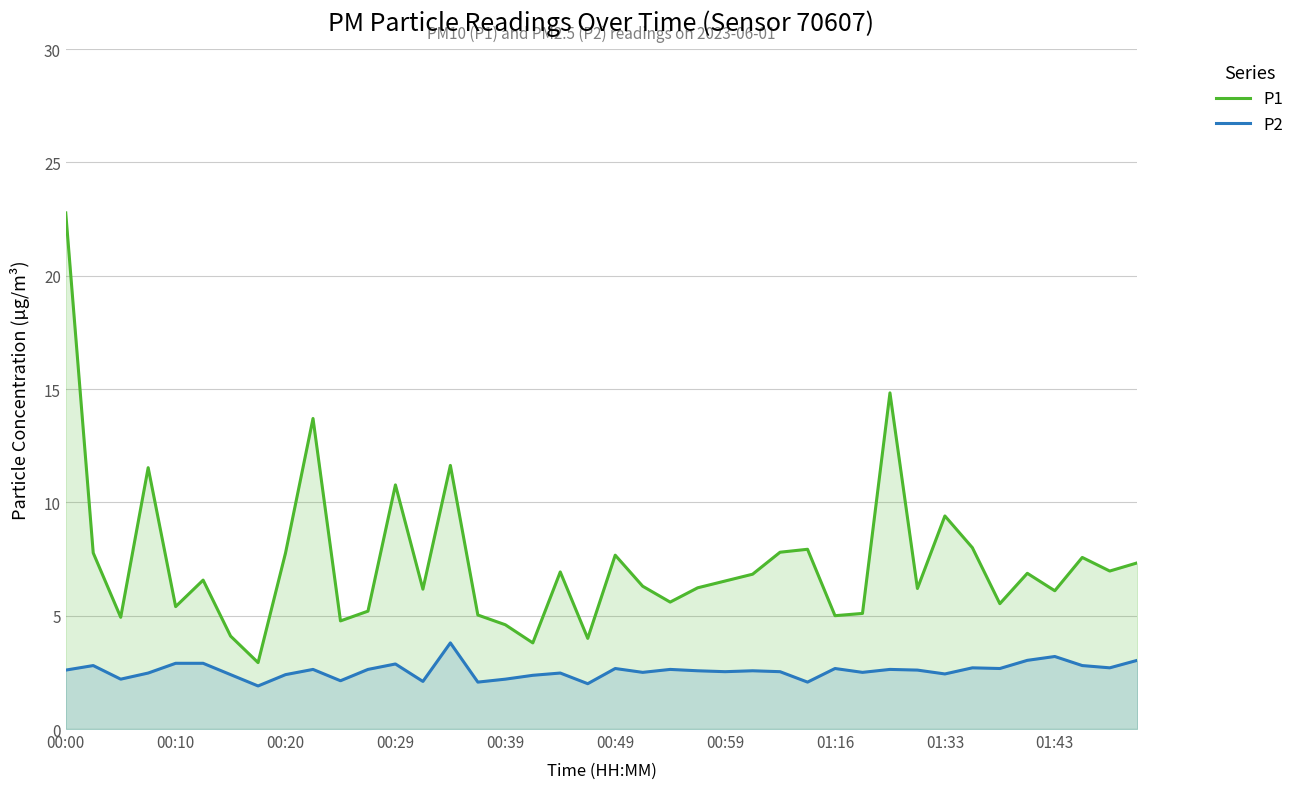

How many interior local valleys does the P1 series have?

13